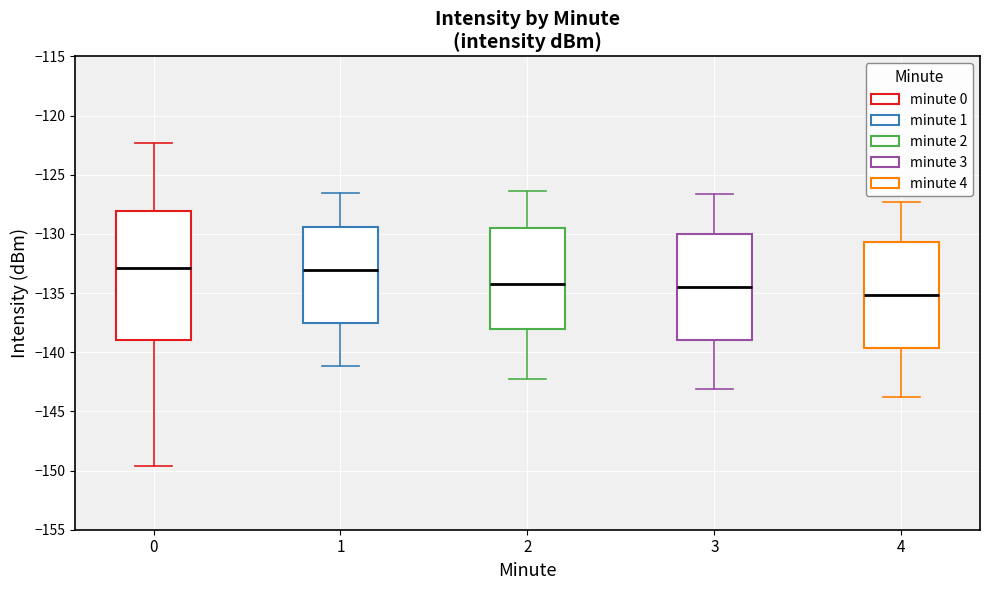

Reading left to right, transcribe this box plot: for each box, give where its median line is, the range the box spans, and where its two whiskers end, as read against the y-axis. The values are not printed on the chart, so give them approximately, as read against the axis.

0: median -133.0, box -139.0 to -128.0, whiskers -149.5 to -122.5
1: median -133.0, box -137.5 to -129.5, whiskers -141.0 to -126.5
2: median -134.0, box -138.0 to -129.5, whiskers -142.5 to -126.5
3: median -134.5, box -139.0 to -130.0, whiskers -143.0 to -126.5
4: median -135.0, box -139.5 to -130.5, whiskers -144.0 to -127.5